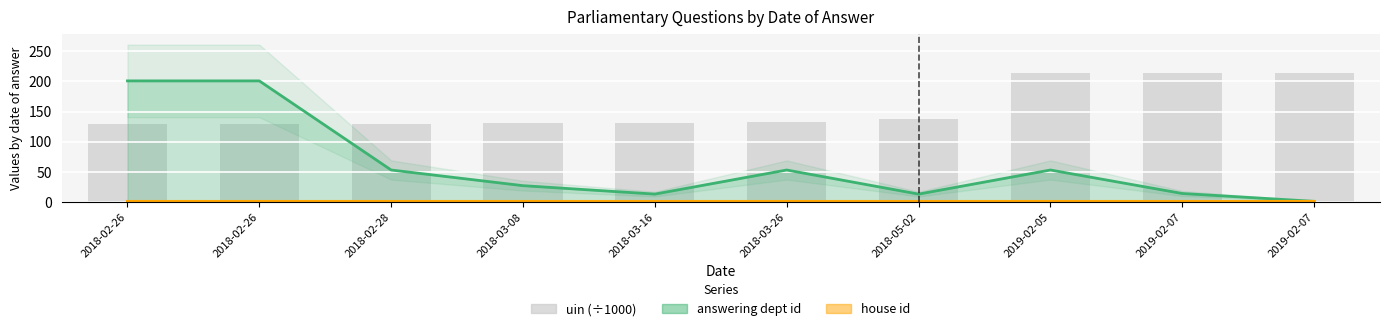

Reading right to left, transcribe all the data shown in this chart.

2019-02-07=214.6	2019-02-07=214.6	2019-02-05=214.6	2018-05-02=138.1	2018-03-26=133.5	2018-03-16=131.8	2018-03-08=130.9	2018-02-28=128.7	2018-02-26=128.7	2018-02-26=128.7